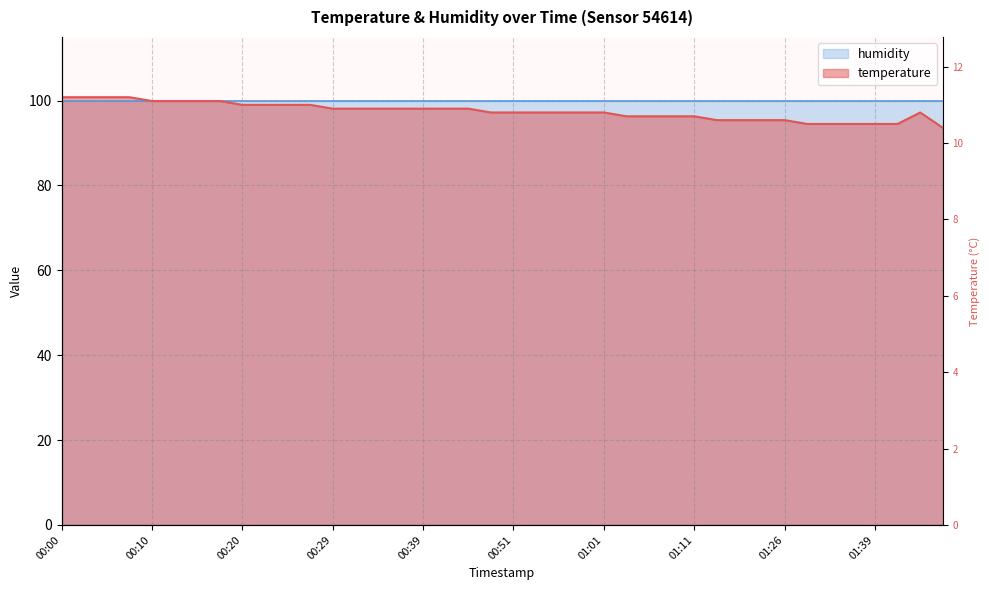

List the labels in order of value, smallest first.

01:46, 01:32, 01:34, 01:37, 01:39, 01:42, 01:13, 01:16, 01:21, 01:26, 01:04, 01:06, 01:09, 01:11, 00:49, 00:51, 00:54, 00:56, 00:59, 01:01, 01:44, 00:29, 00:32, 00:34, 00:37, 00:39, 00:41, 00:47, 00:20, 00:22, 00:24, 00:27, 00:10, 00:12, 00:15, 00:17, 00:00, 00:03, 00:05, 00:07